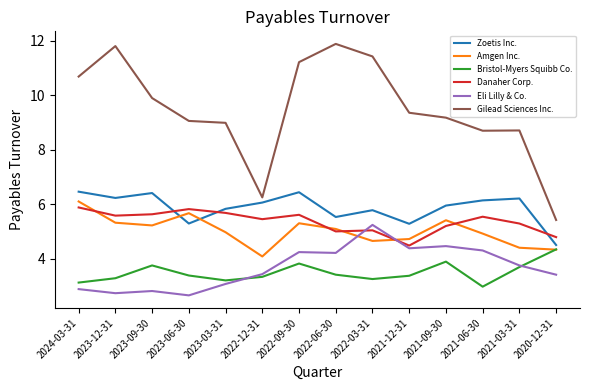

How many lines are shown in the chart?

6